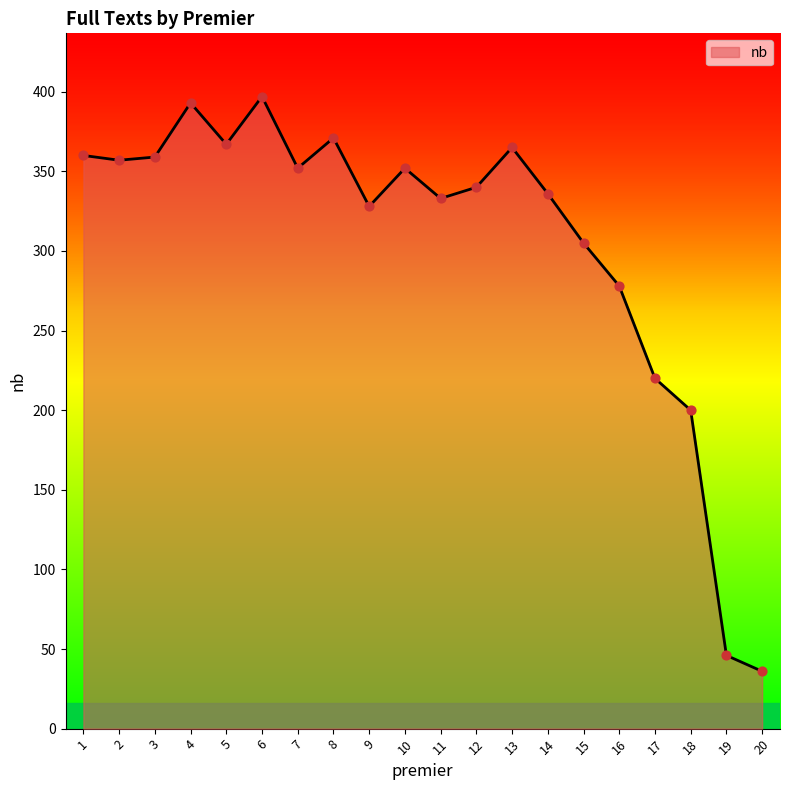

Between 5 and 16, which is larger?

5